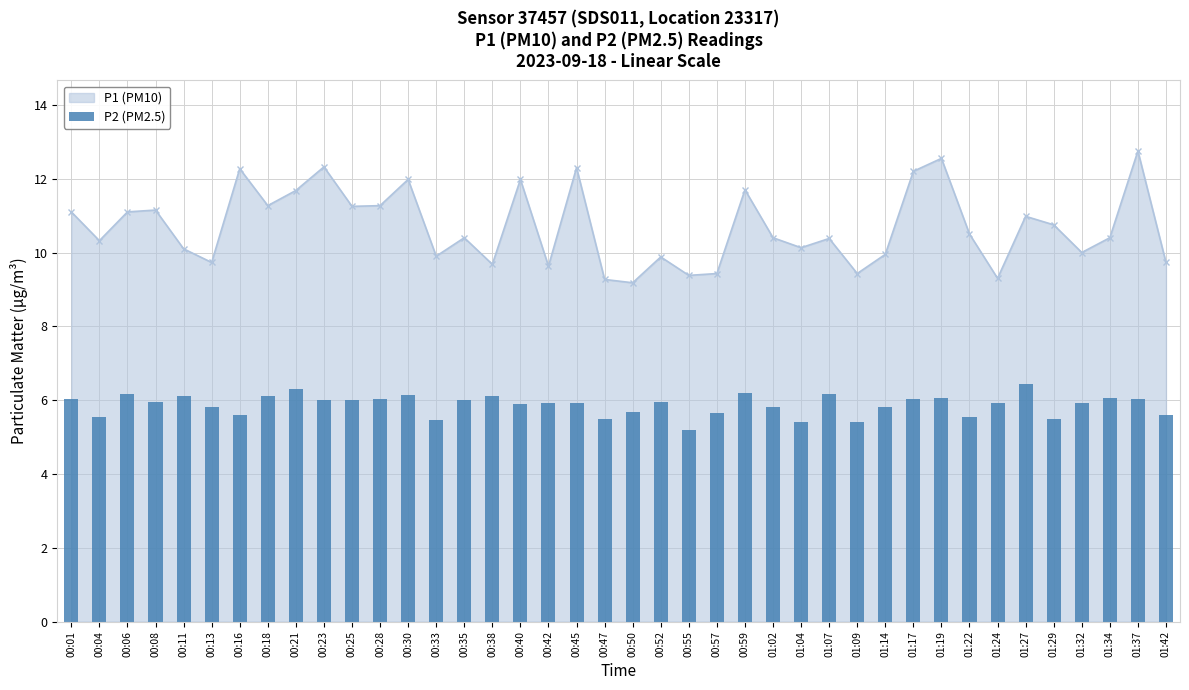

Between 00:28 and 00:30, which is larger?

00:30